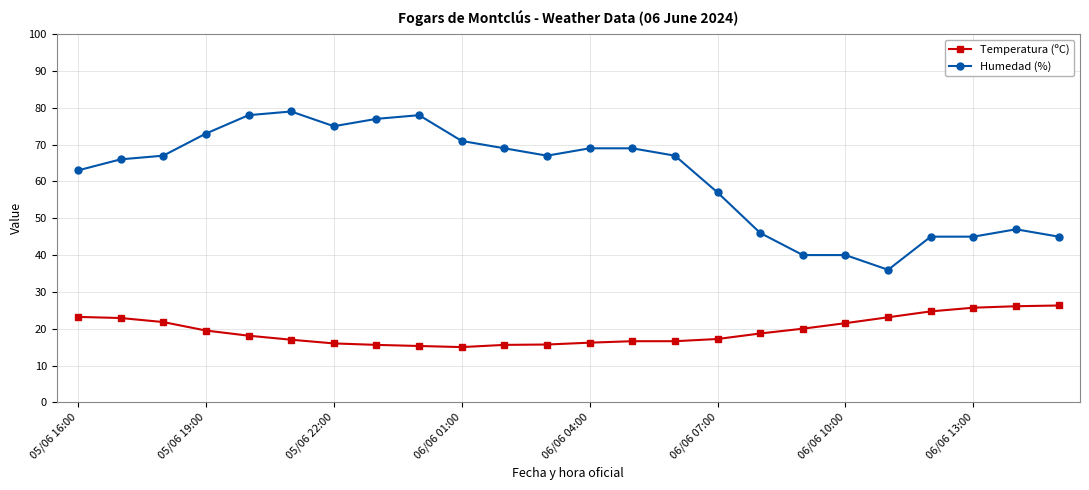

Rank the series by their average value, from lowest to highest.

Temperatura (ºC), Humedad (%)